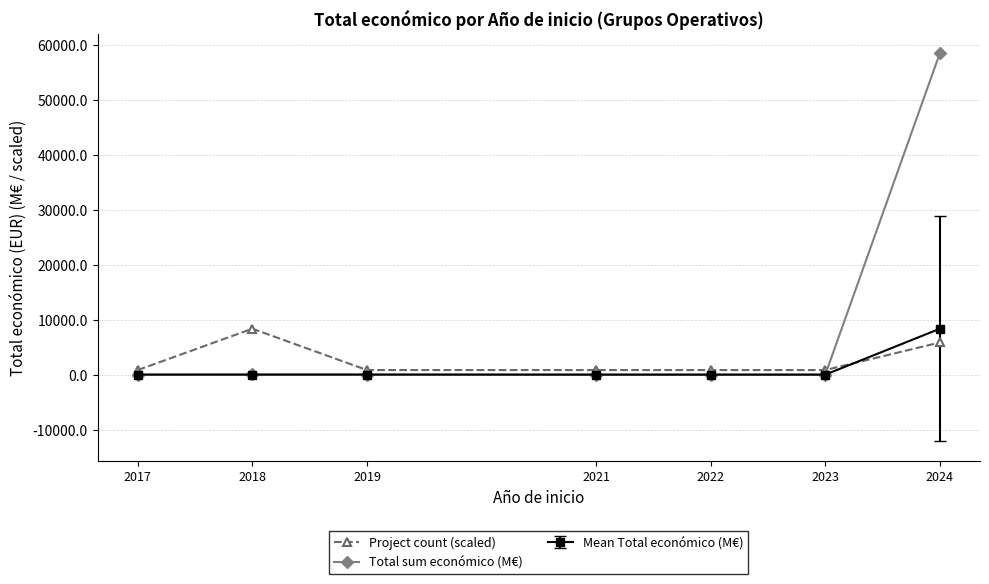

True or false: Project count (scaled) has more than 0 points higher than both neighbors.

True